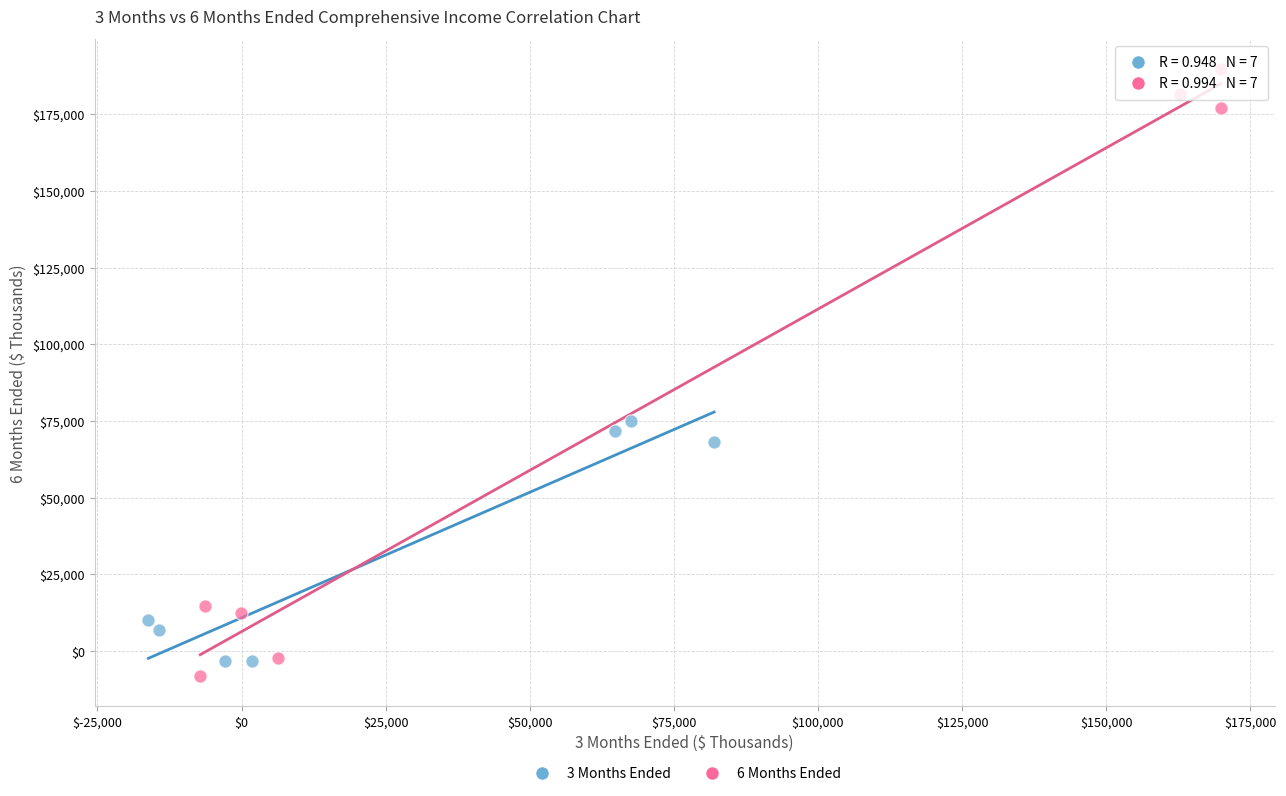

Which series reaches the minimum Y coordinate?

6 Months Ended